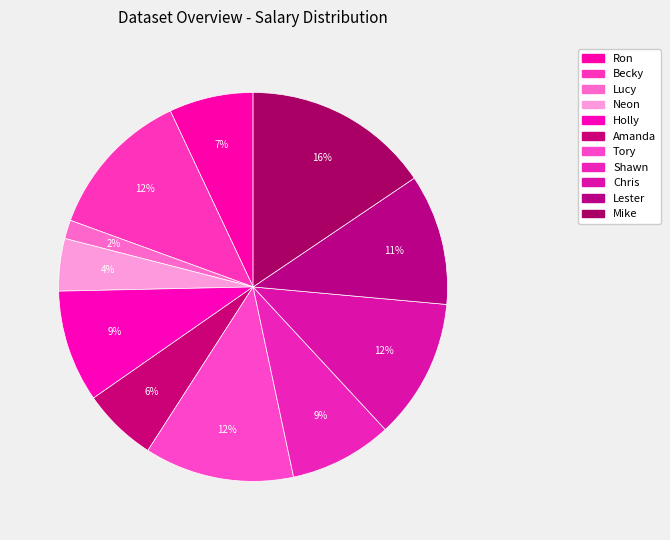

Rank the categories by value from lowest to highest.

Lucy, Neon, Amanda, Ron, Shawn, Holly, Lester, Chris, Becky, Tory, Mike